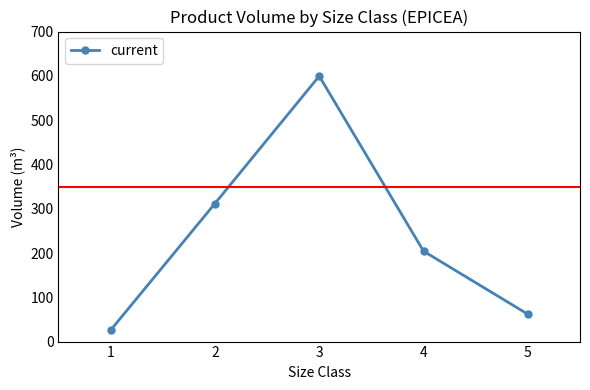

Does the chart have visible grid lines?

No